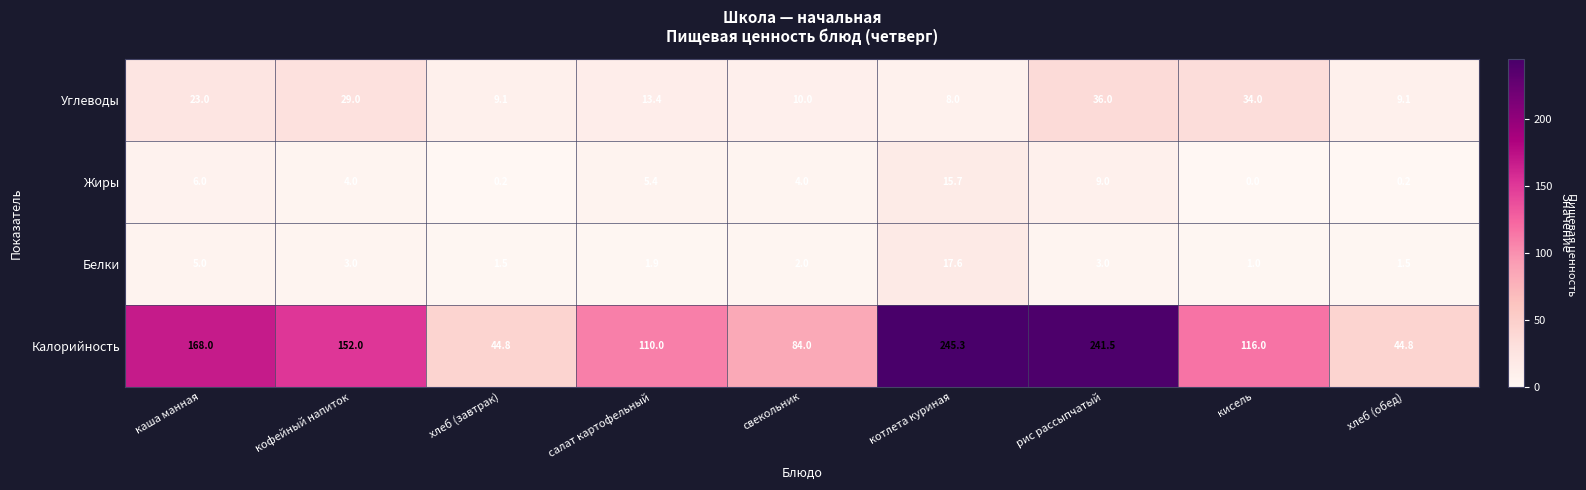

At кофейный напиток, list the series in order from largest to smallest.

Калорийность, Углеводы, Жиры, Белки